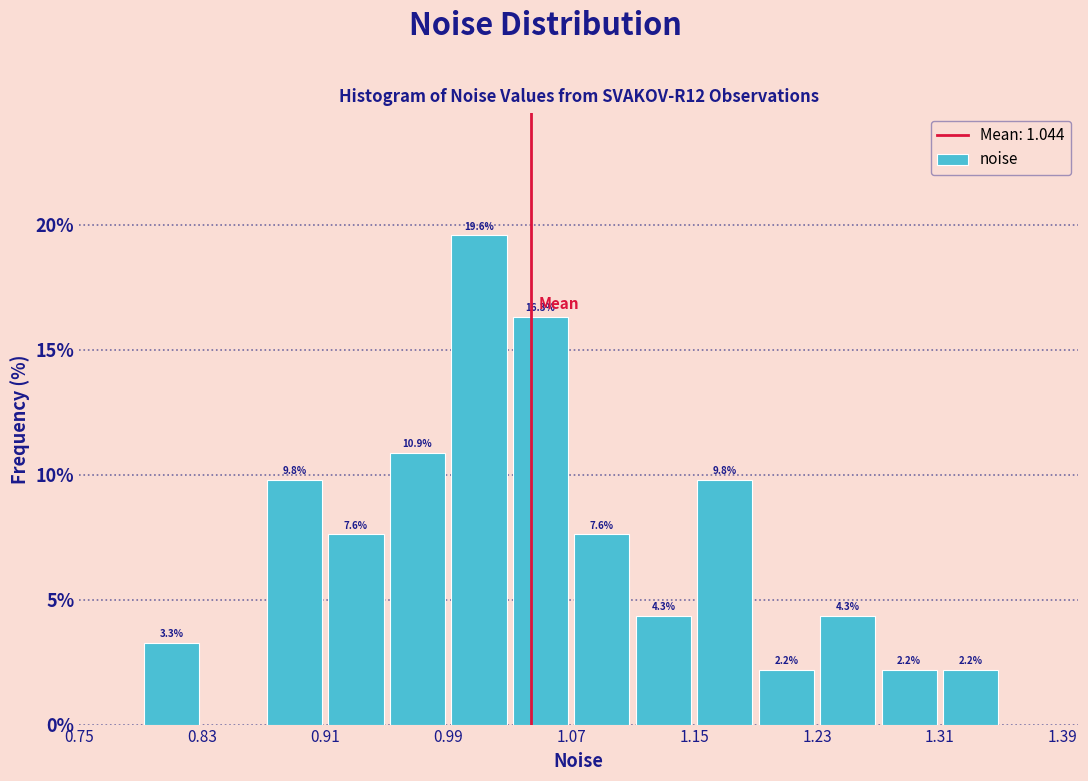

Over which range of the x-axis is the bar tallest?

0.99 to 1.03